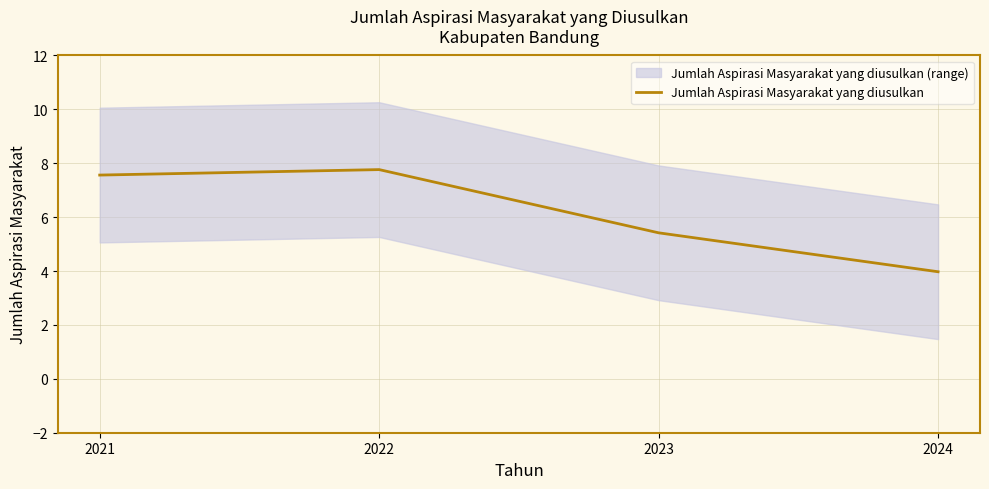

What is the change in value from 2022 to 2024?

-3.8